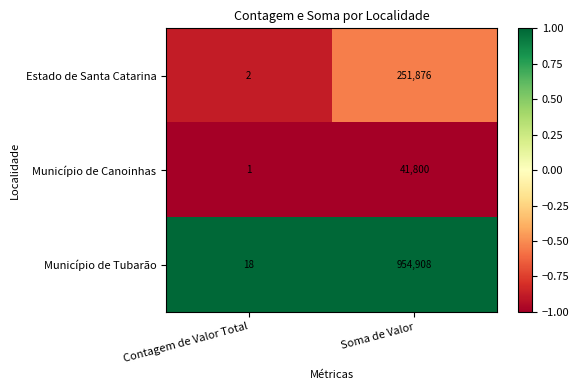

At which category does the chart reach its minimum across all series?

Contagem de Valor Total